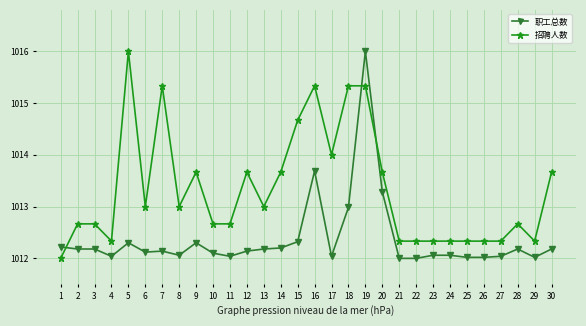

What is the difference between the highest and lowest values at 22?

0.3